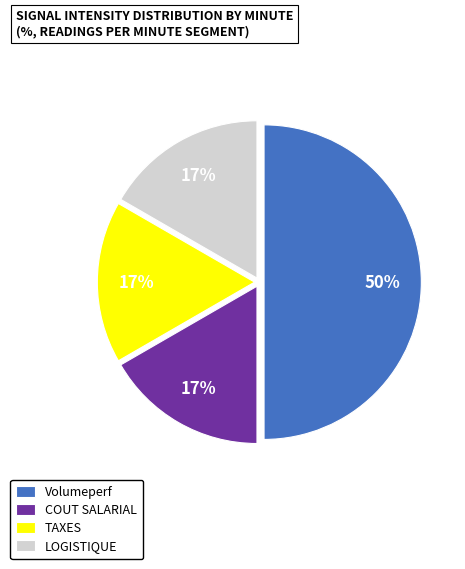

To the nearest percent, what is the difference between the largest and smallest slice percentages?

33%